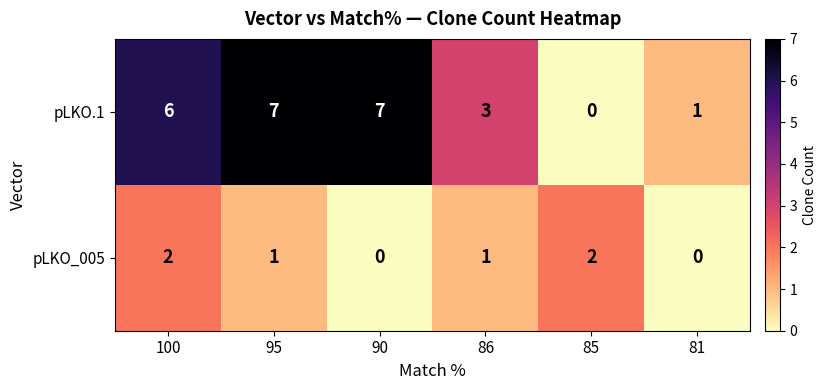

What is the sum of all pLKO_005 values?

6